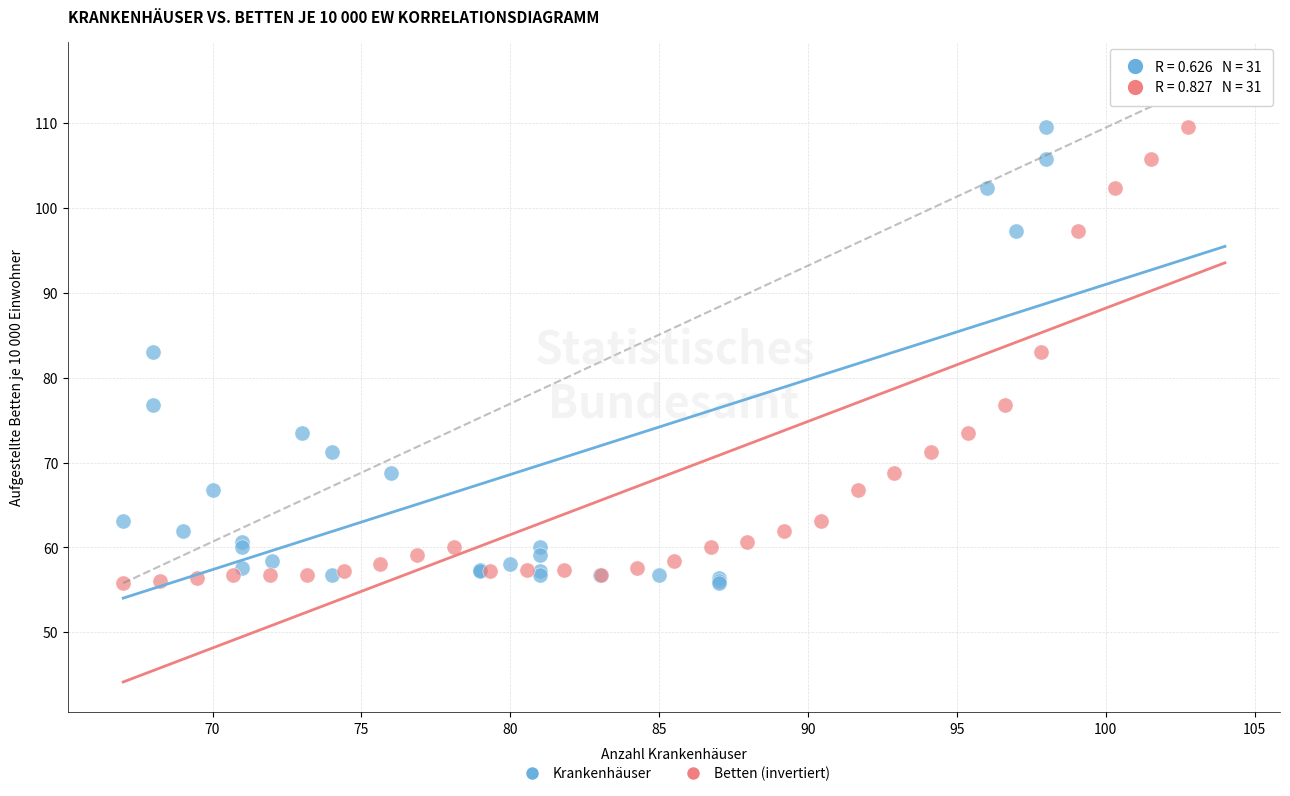

What are all the series names shown in the legend?

Krankenhäuser, Betten (invertiert)